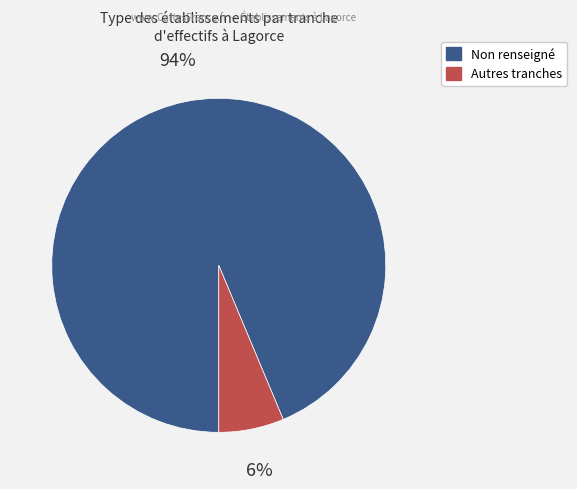

To the nearest percent, what is the average slice percentage?

50%